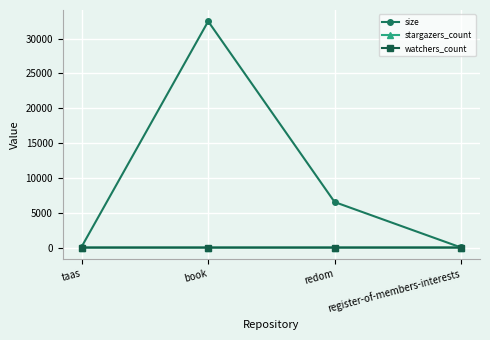

Which series has the largest range (max minus min)?

size